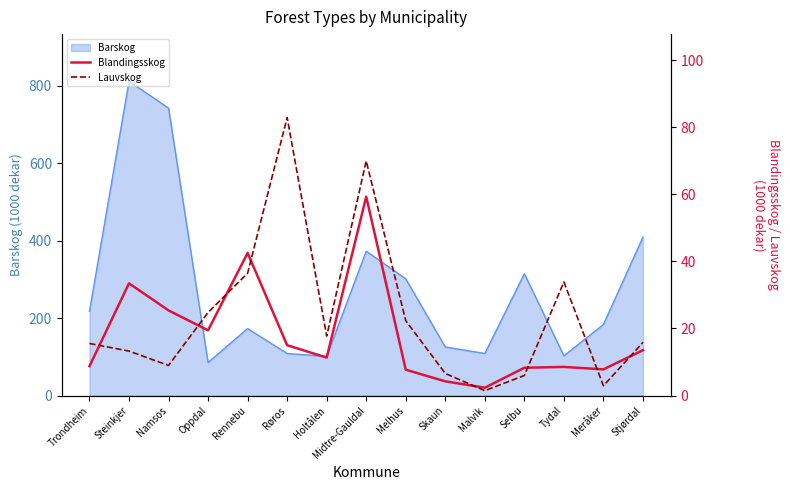

What is the maximum value for Lauvskog?

82.9